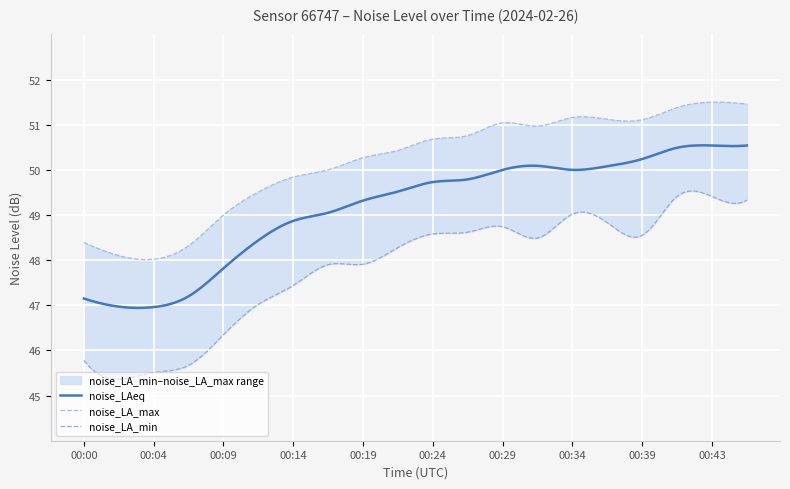

True or false: noise_LAeq and noise_LA_max cross at least once.

False